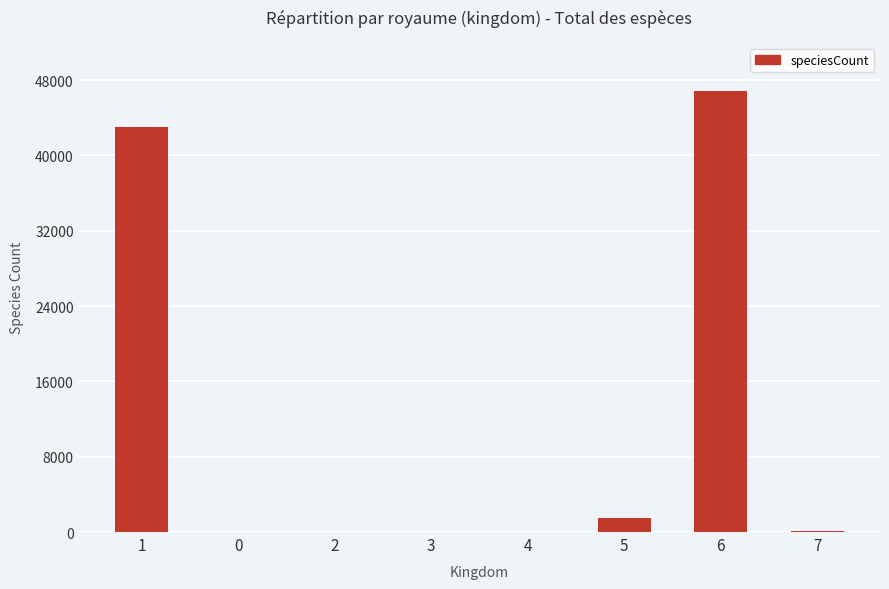

Is it true that the value at 2 is 16294?

False